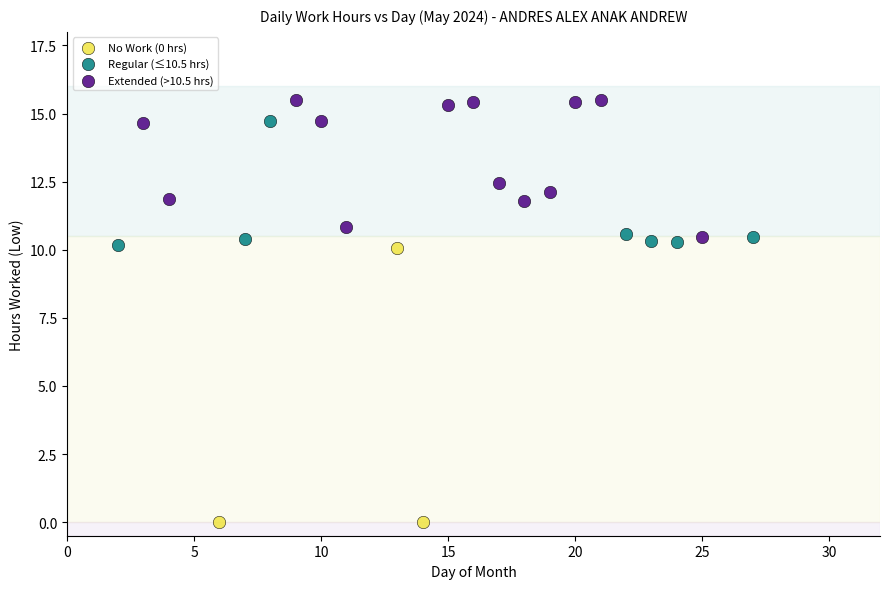

Which series reaches the maximum Y coordinate?

Extended (>10.5 hrs)